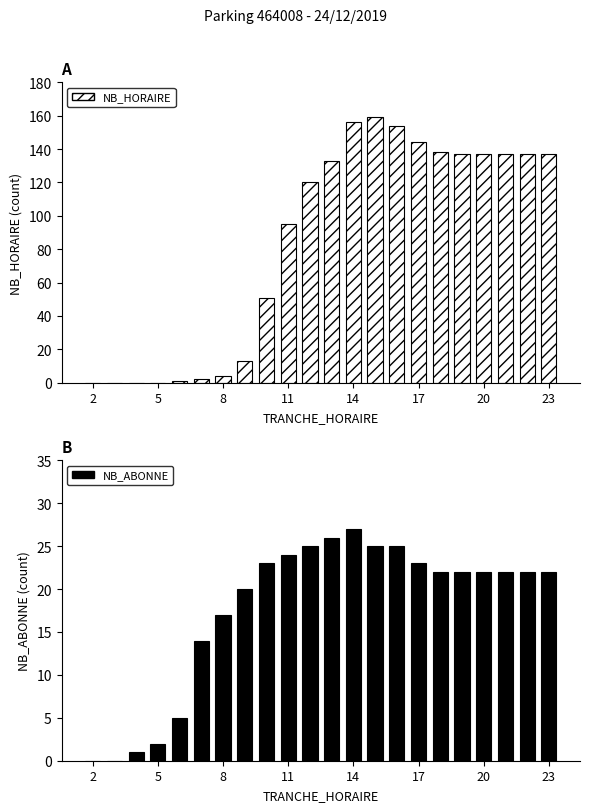

The value of NB_ABONNE at 8 is 37. True or false?

False